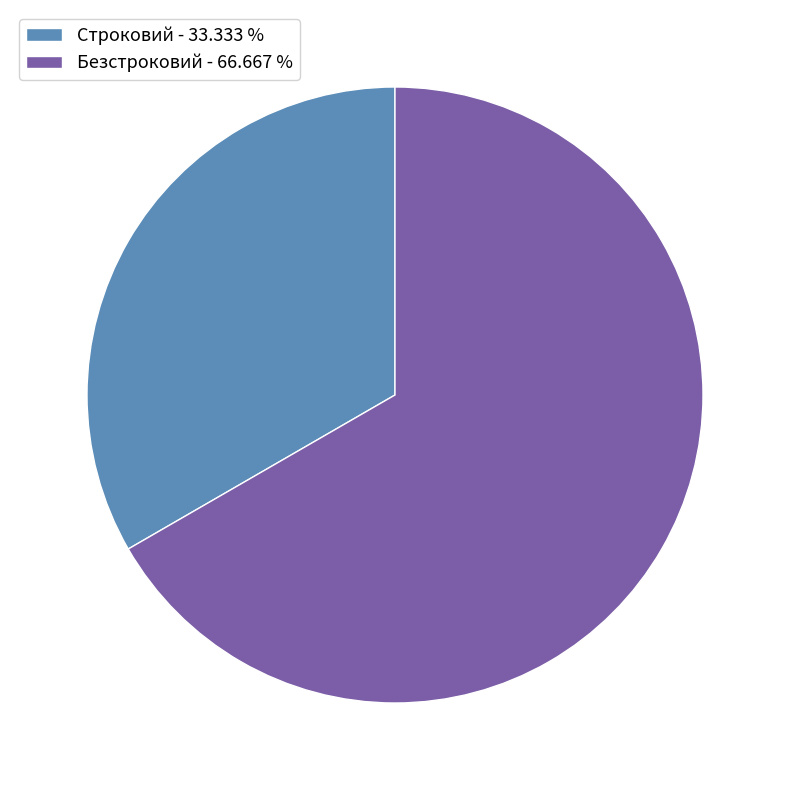

Between Строковий and Безстроковий, which is larger?

Безстроковий